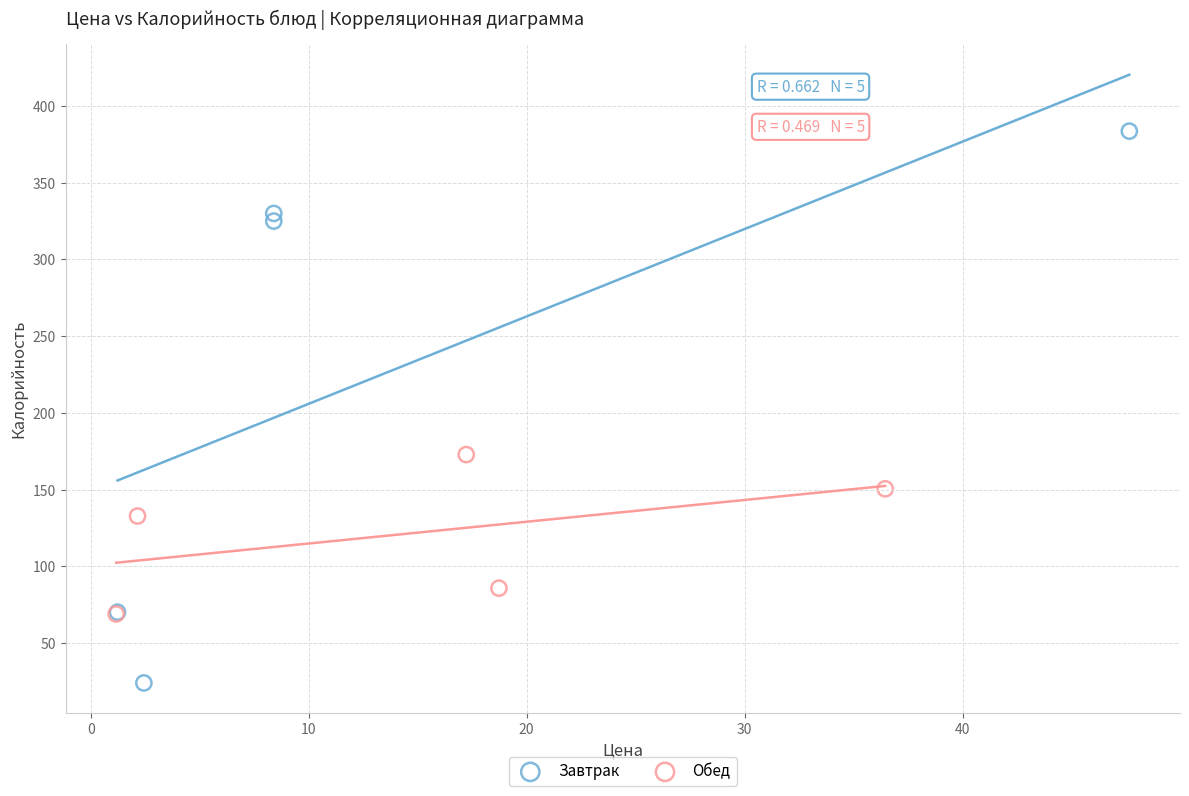

What are all the series names shown in the legend?

Завтрак, Обед